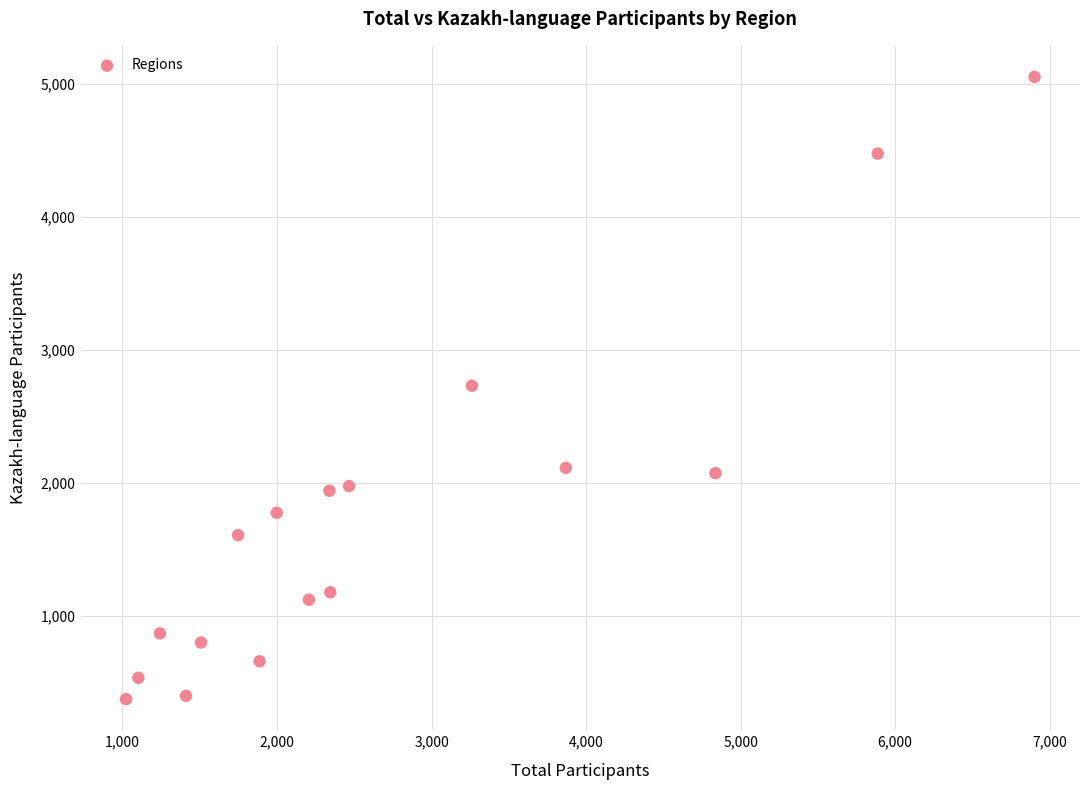

What is the range of X values (max minus min)?

5879